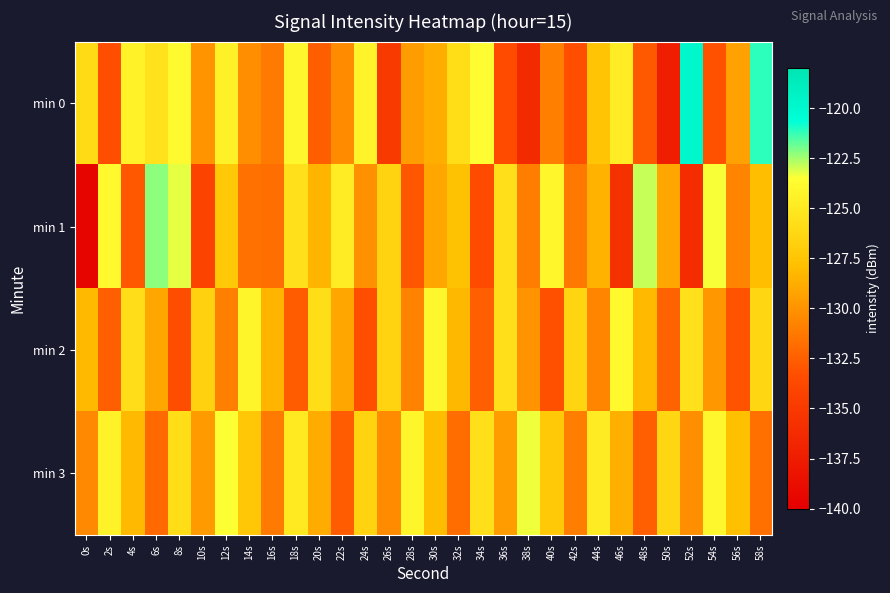

What is the total value across all series at 14s?

-513.4